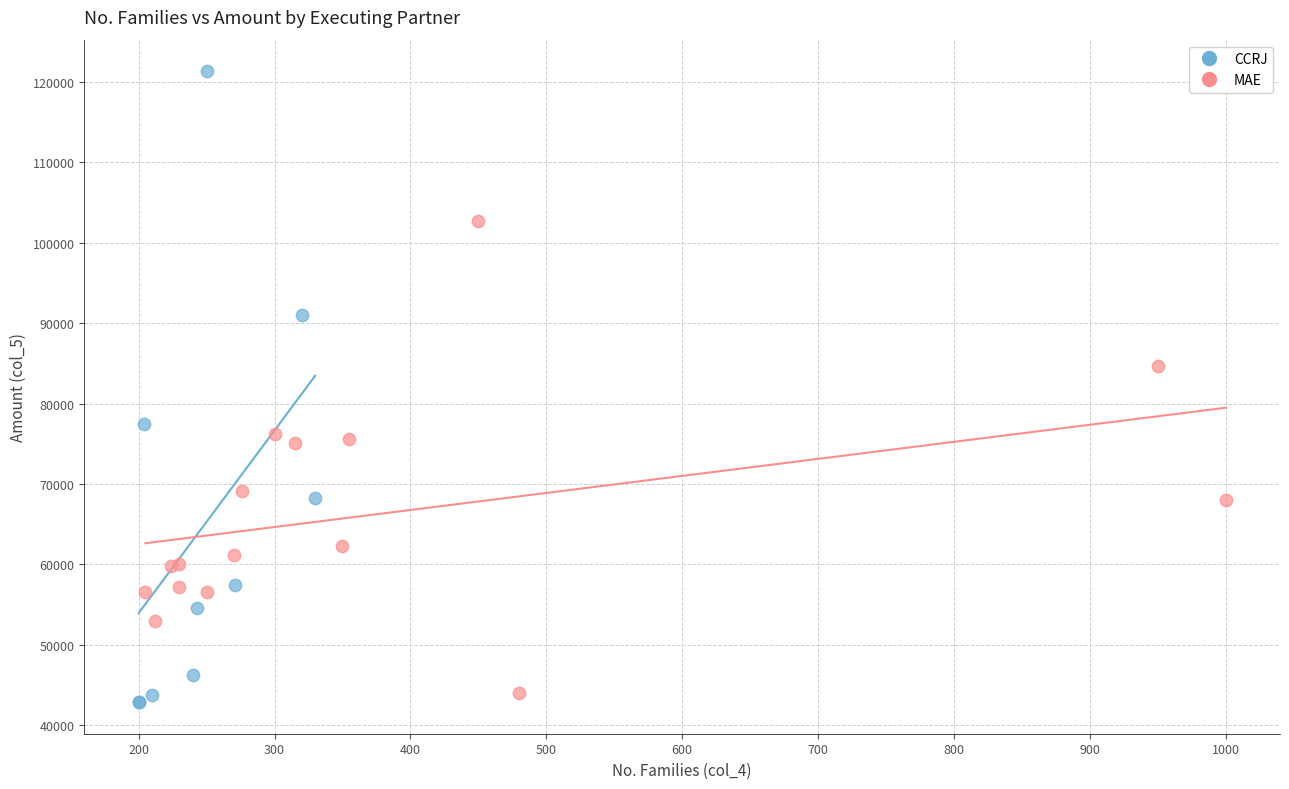

Which series has the largest Y range (max minus min)?

CCRJ